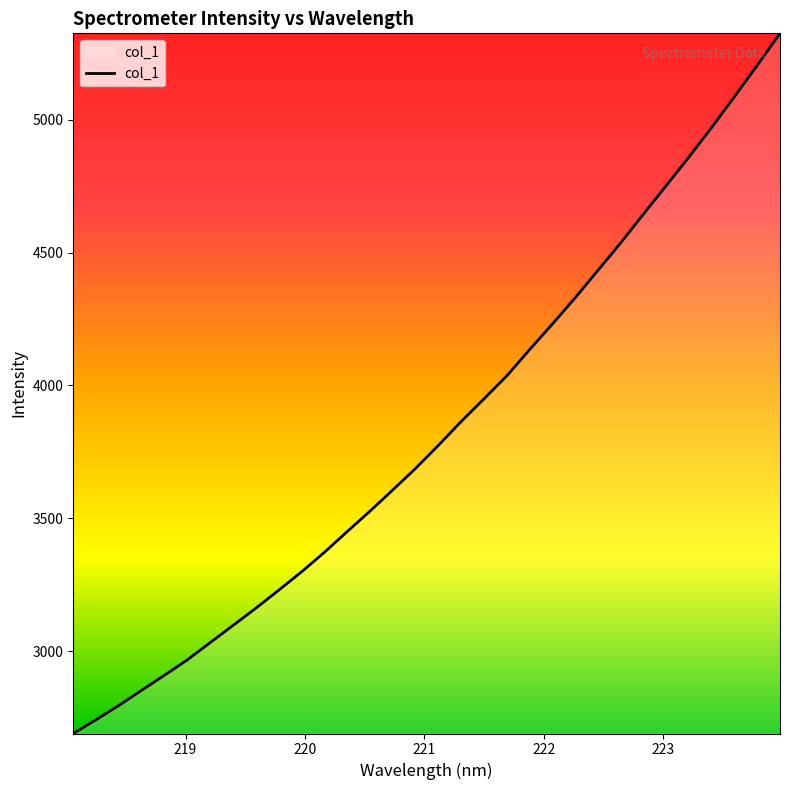

True or false: there are more than 0 points higher than both neighbors.

False